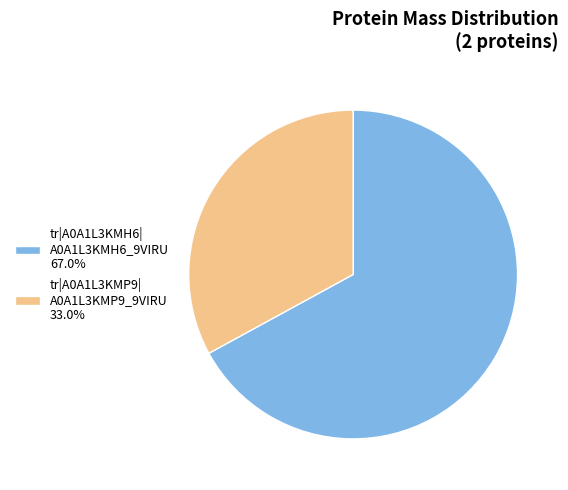

Is tr|A0A1L3KMP9| A0A1L3KMP9_9VIRU 33.0% the majority of the pie?

No